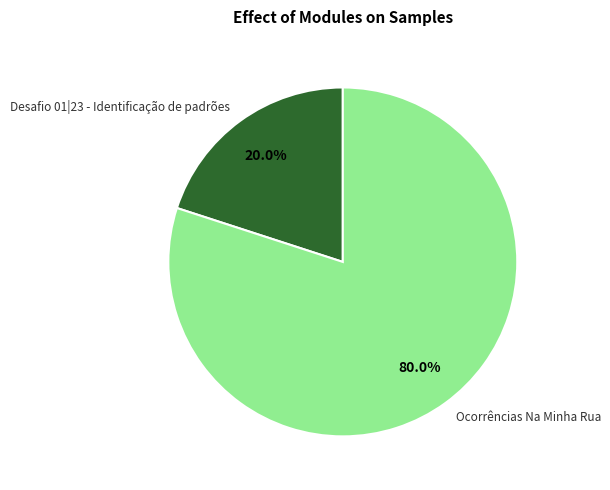

To the nearest percent, what portion does Desafio 01|23 - Identificação de padrões represent?

20%